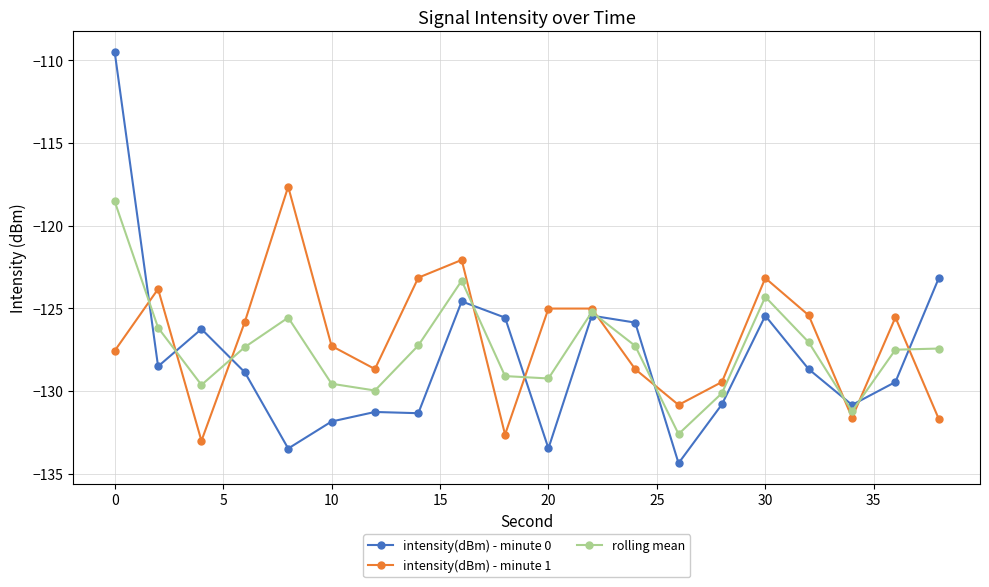

How many categories are shown in the chart?

20